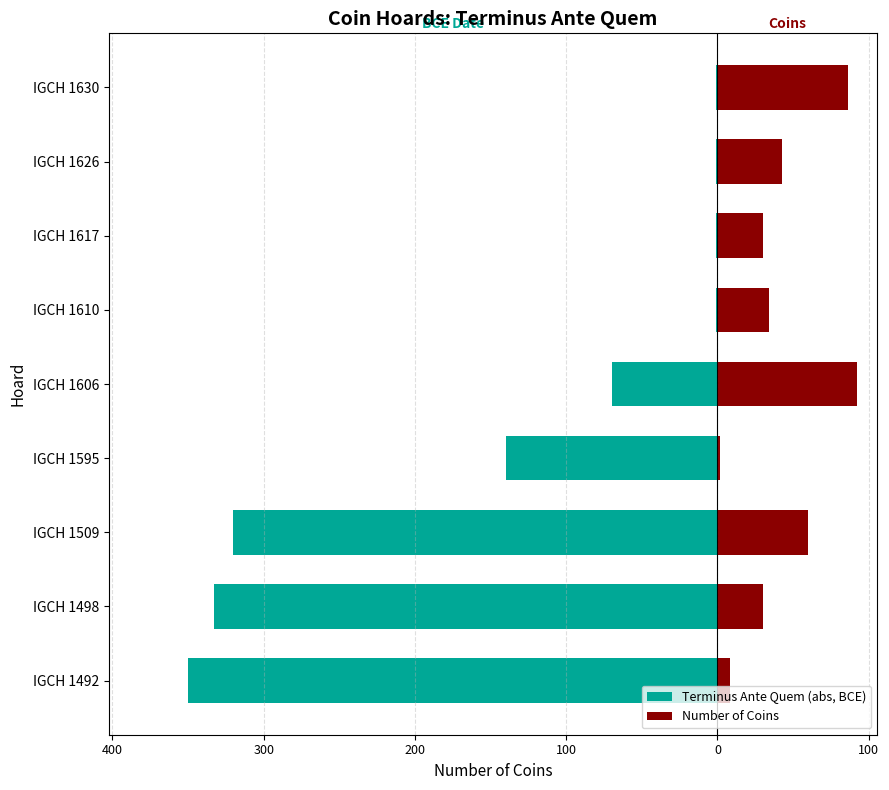

What is the highest value of the Number of Coins series?

92